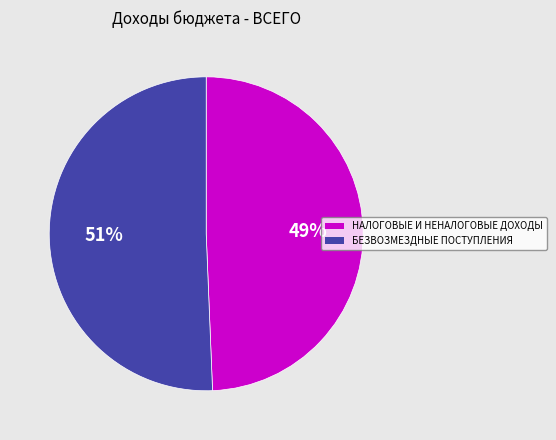

What is the largest slice in the pie chart?

БЕЗВОЗМЕЗДНЫЕ ПОСТУПЛЕНИЯ